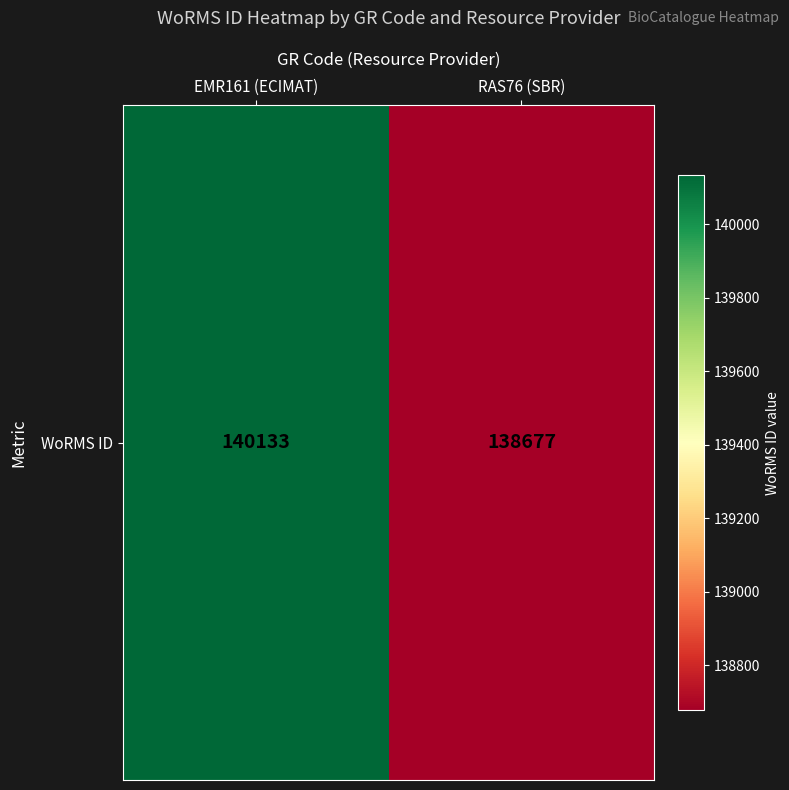

Reading left to right, transcribe all the data shown in this chart.

140133	138677